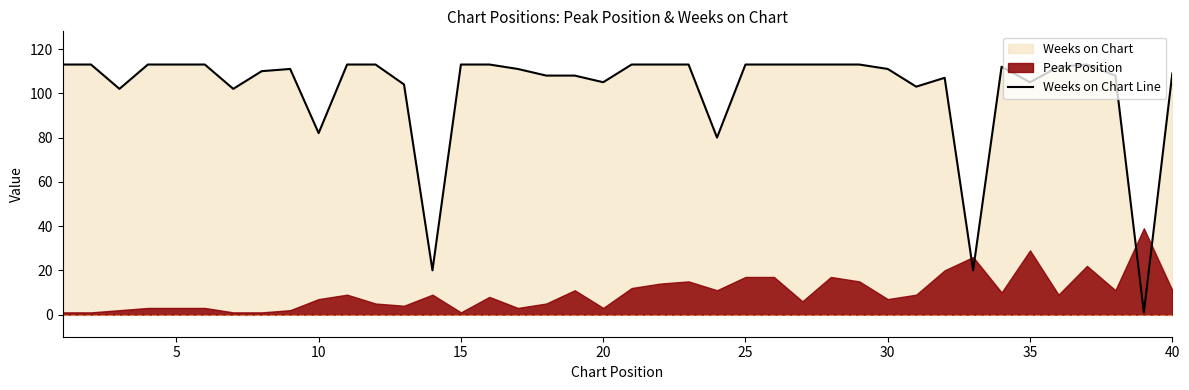

True or false: Weeks on Chart Line has a value of 179 at 40.

False